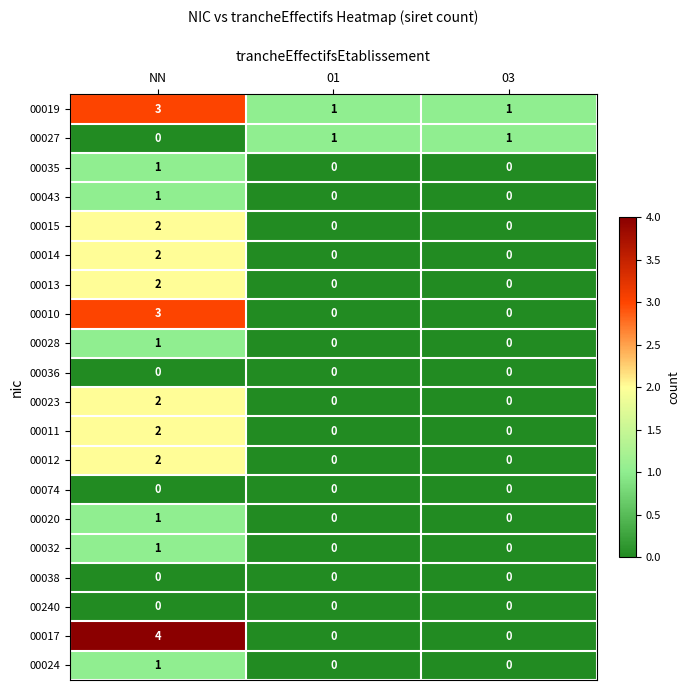

Between NN and 01, which series saw the biggest shift?

00017